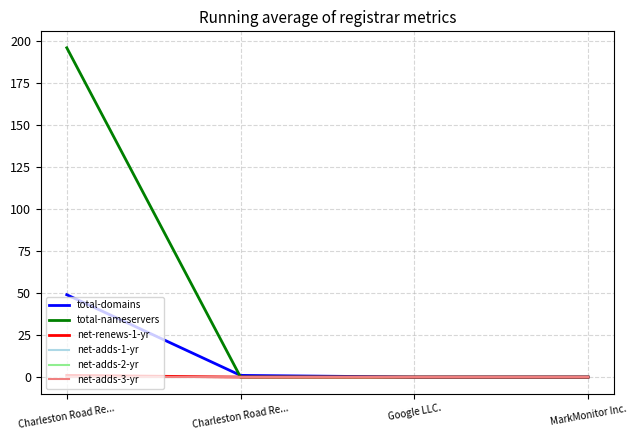

Rank the series at Charleston Road Re... from highest to lowest value.

total-nameservers, total-domains, net-renews-1-yr, net-adds-1-yr, net-adds-2-yr, net-adds-3-yr